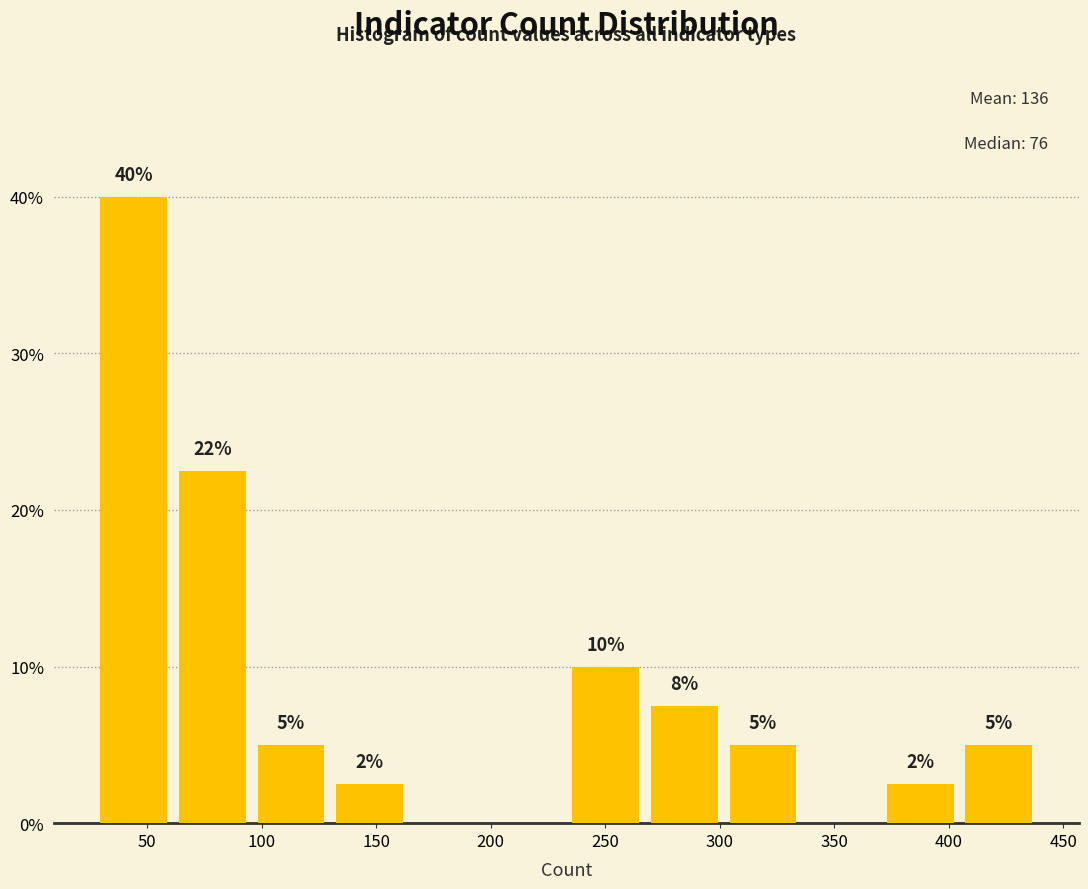

Which range on the x-axis has the tallest bar?

25 to 60